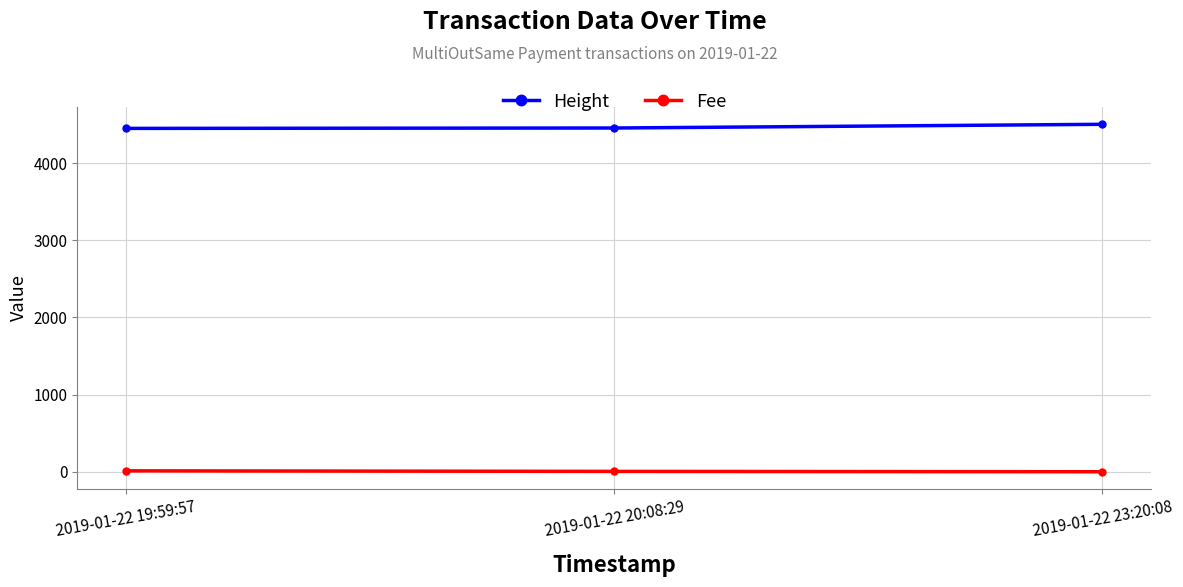

What is the label of the 1st point from the right?

2019-01-22 23:20:08